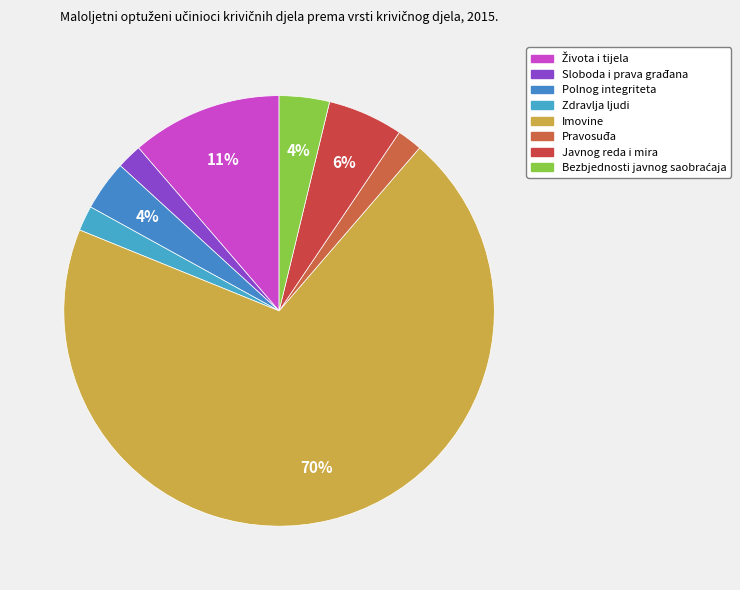

How many segments does this pie chart have?

8